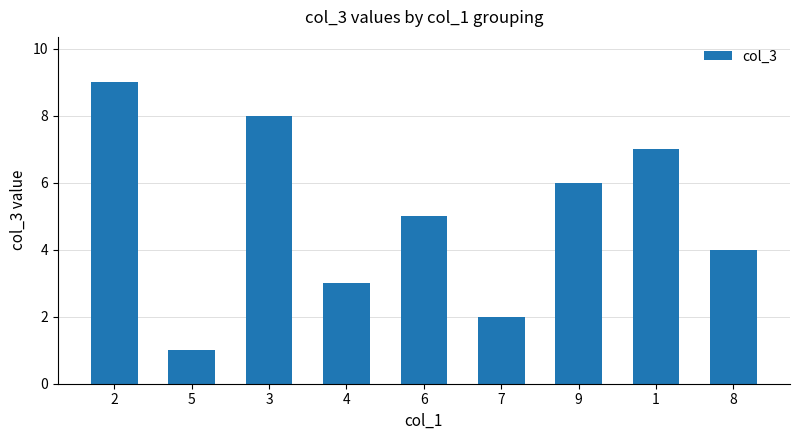

What is the sum of the values at 3 and 7?

10